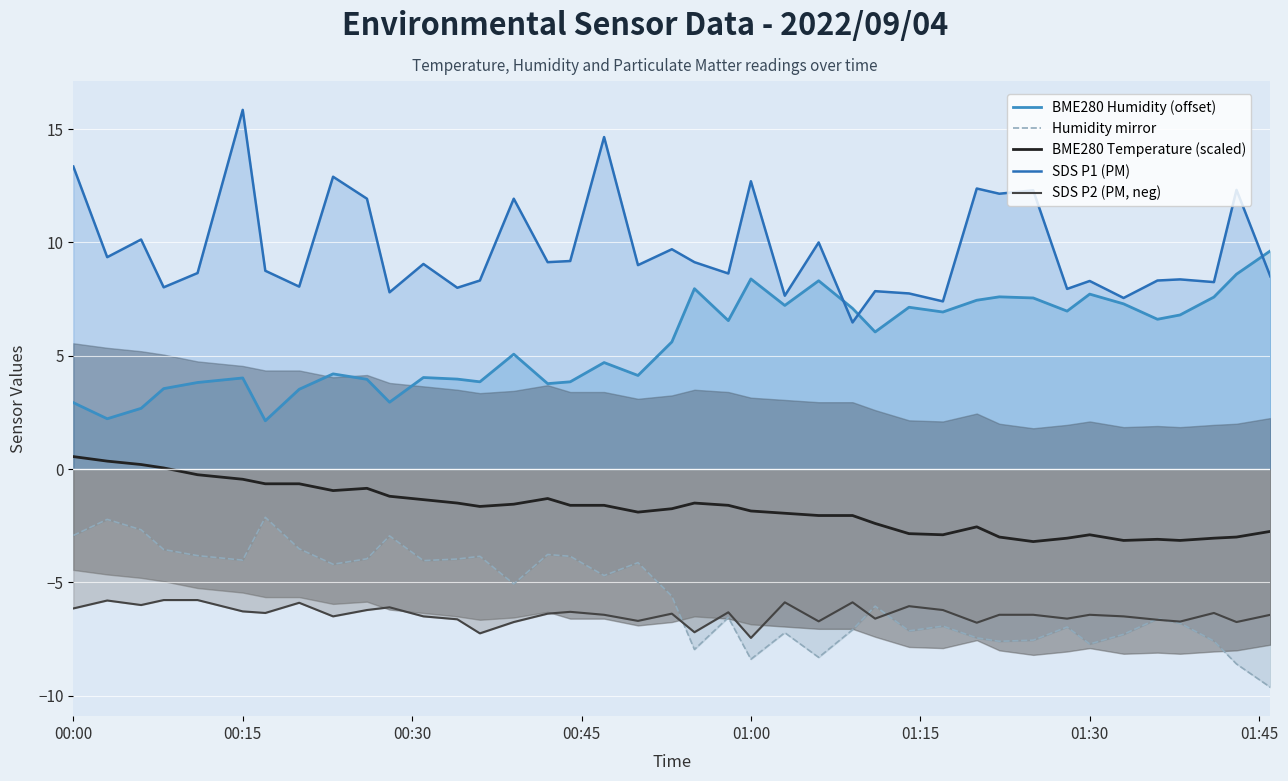

What is the value of the Humidity mirror point at the 9th from the left?

-4.2